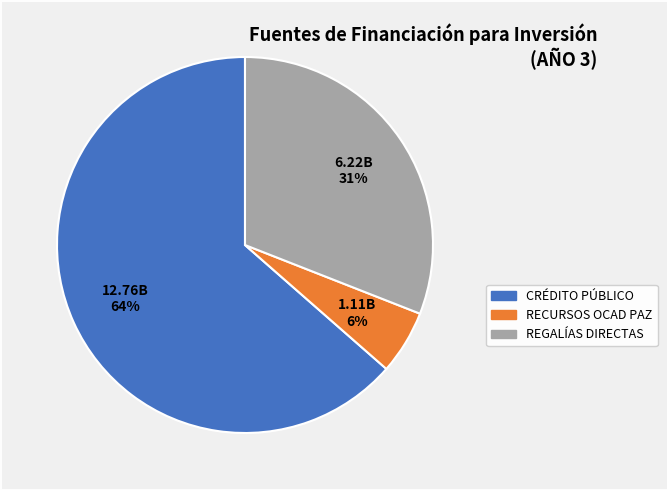

Is it true that RECURSOS OCAD PAZ is 6% of the pie?

True